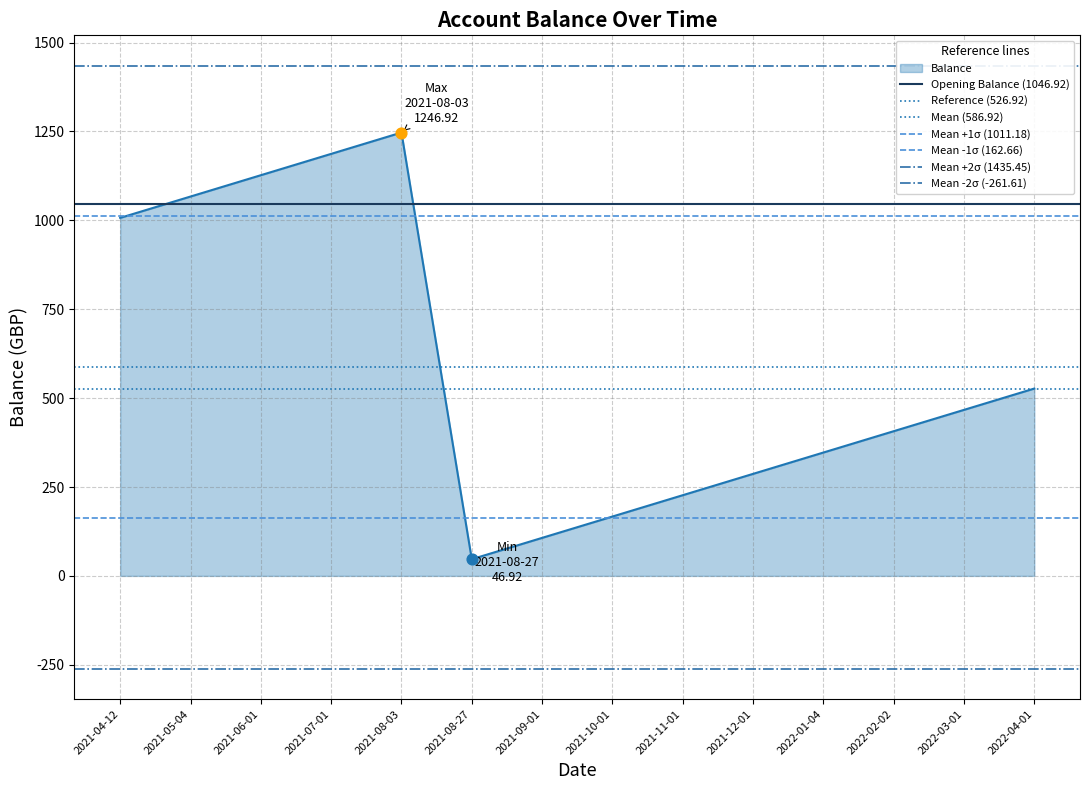

Which series reaches the maximum Y coordinate?

Balance